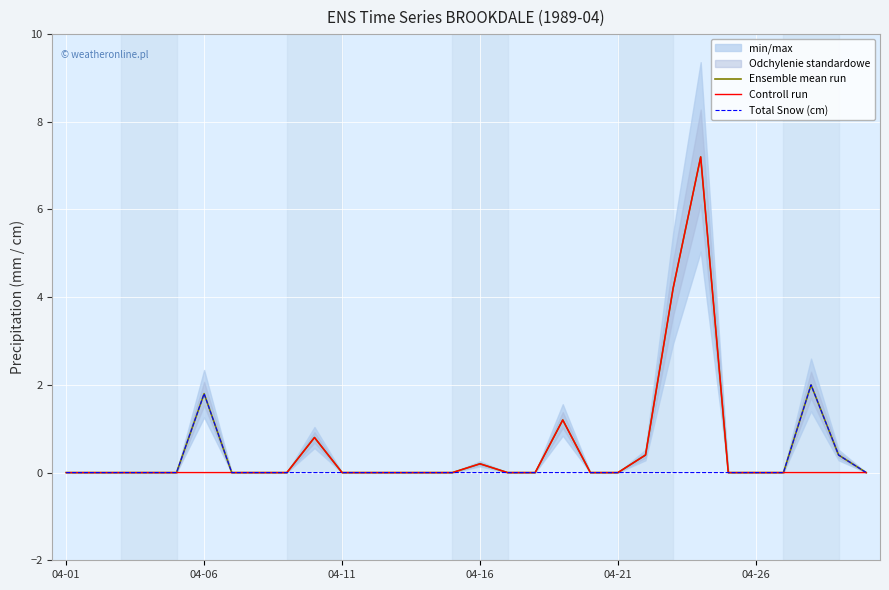

Is the value of Total Snow (cm) at 8 greater than the value of Ensemble mean run at 14?

No